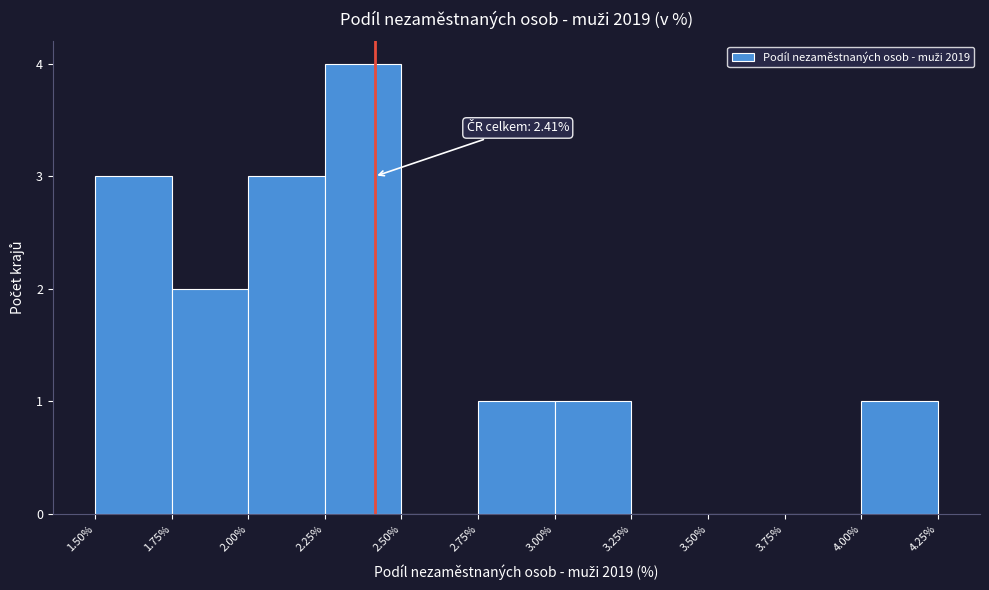

Over which range of the x-axis is the bar tallest?

2.25% to 2.50%